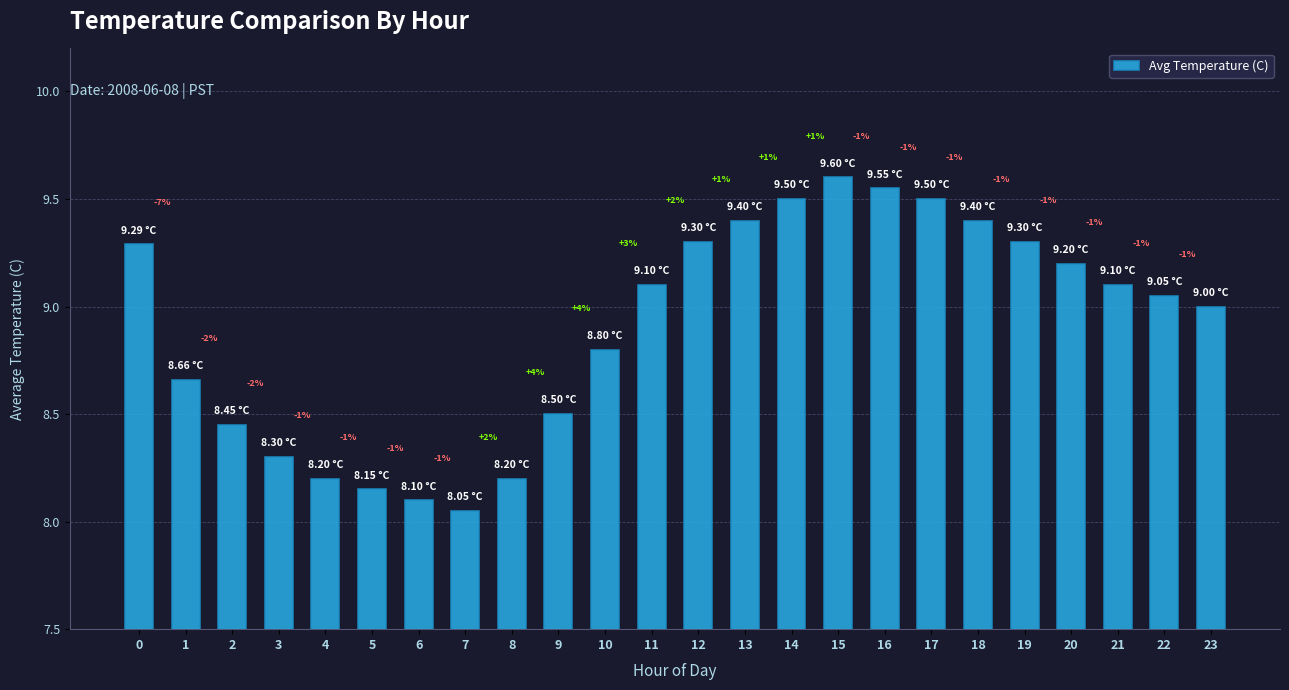

How many bars are there in total?

24